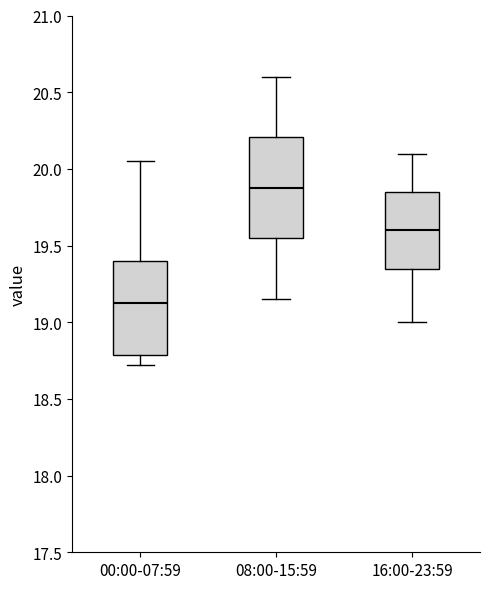

Reading left to right, read every box against the y-axis: the position of its median line, the range the box covers, and the ends of its whiskers. The values are not printed on the chart, so give them approximately, as read against the axis.

00:00-07:59: median 19.15, box 18.80 to 19.40, whiskers 18.70 to 20.05
08:00-15:59: median 19.90, box 19.55 to 20.20, whiskers 19.15 to 20.60
16:00-23:59: median 19.60, box 19.35 to 19.85, whiskers 19.00 to 20.10